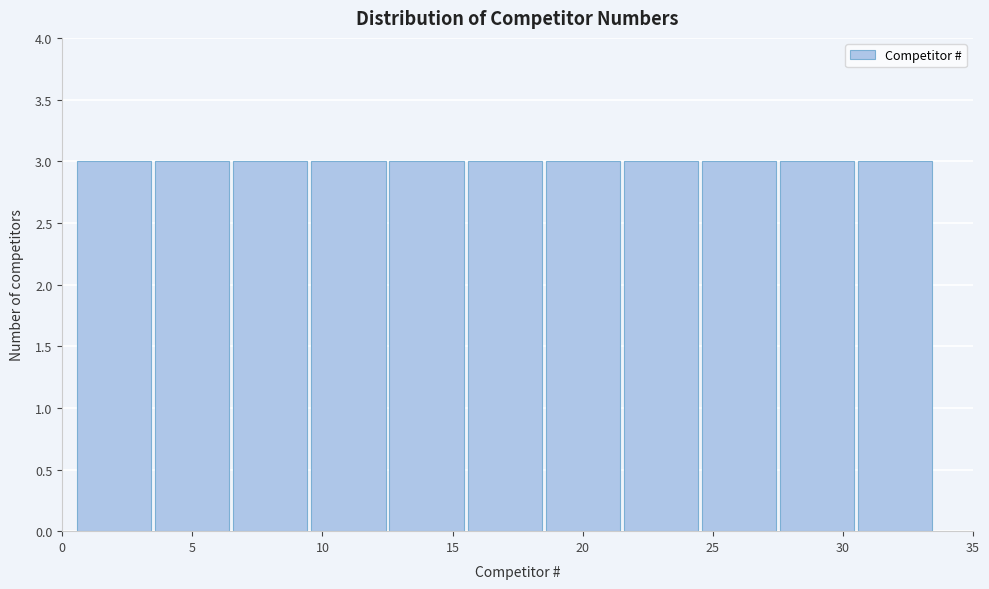

How tall is the bar that spans 27.5 to 30.5 on the x-axis? The values are not printed on the chart, so give them approximately, as read against the axis.

3